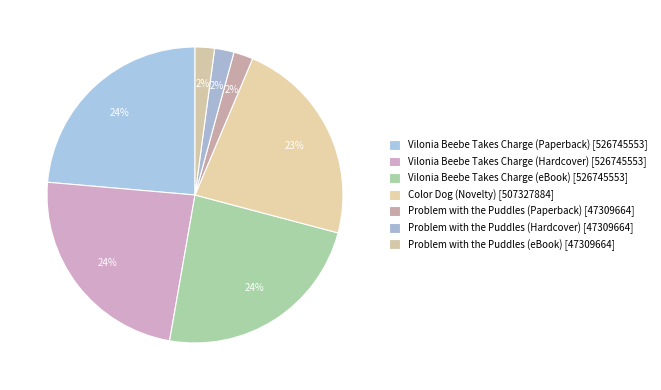

How many segments does this pie chart have?

7